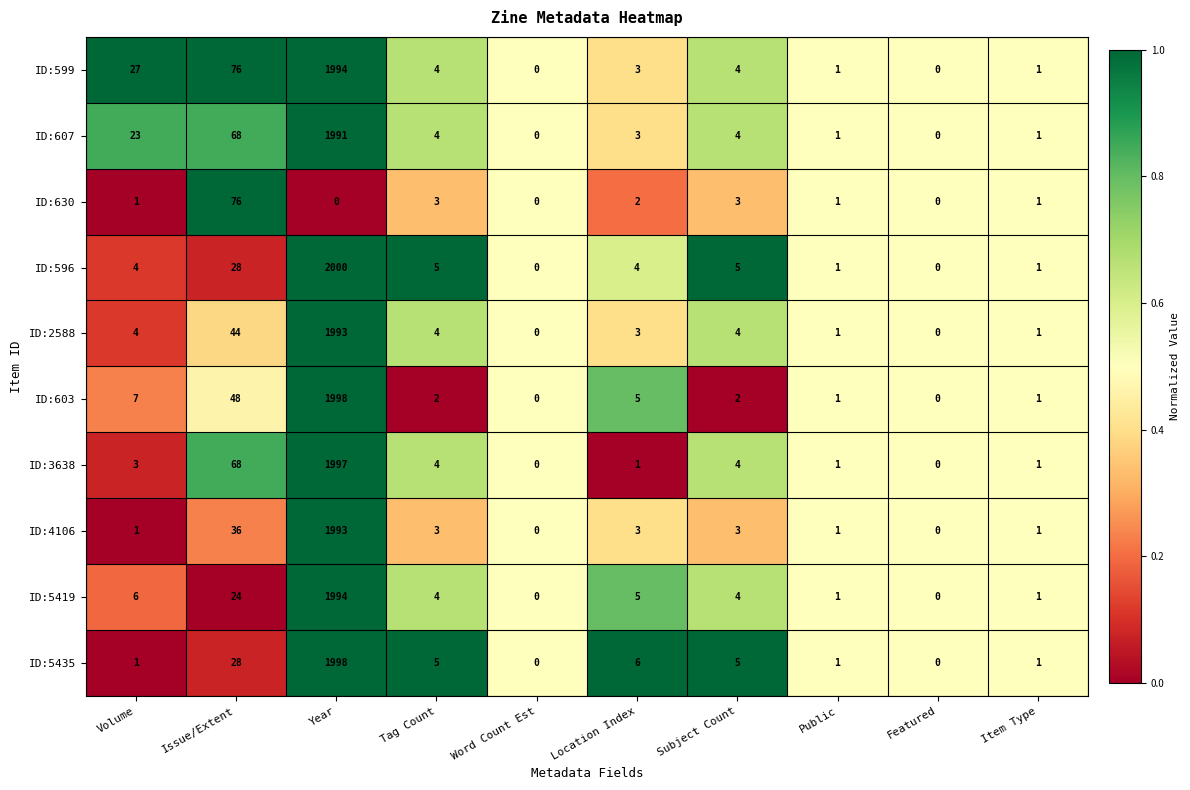

Count the number of categories in the chart.

10